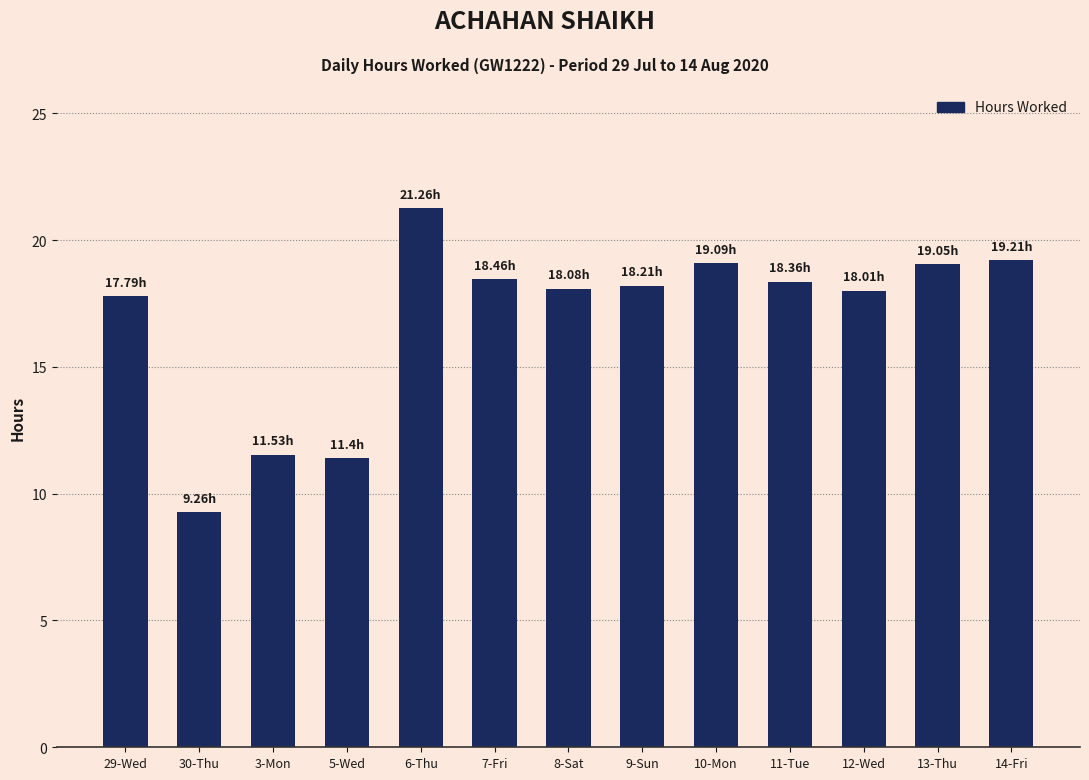

What is the difference between the values at 30-Thu and 11-Tue?

9.1